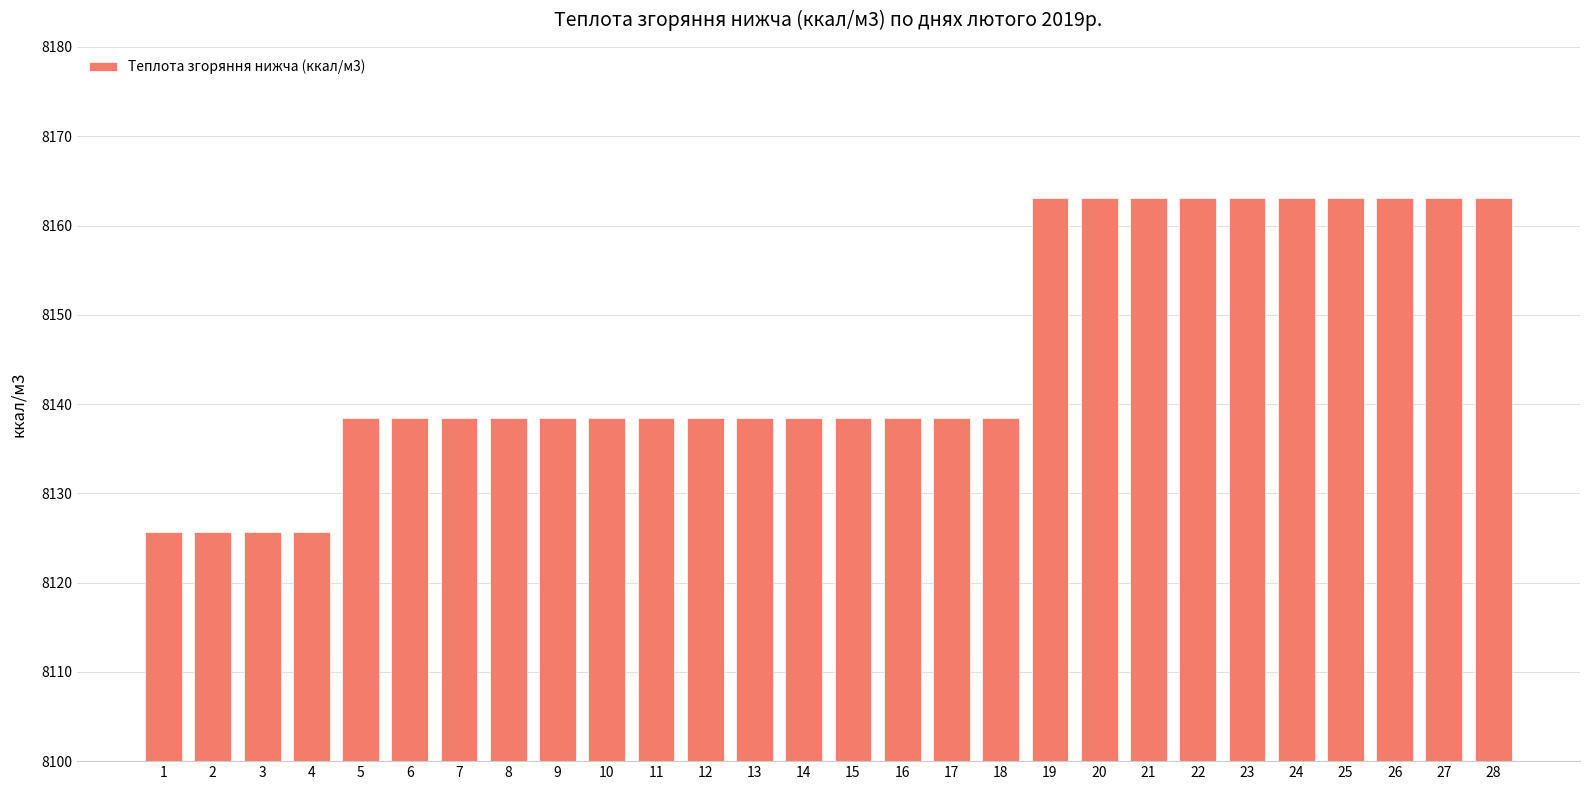

Read the value at 28.

8163.1